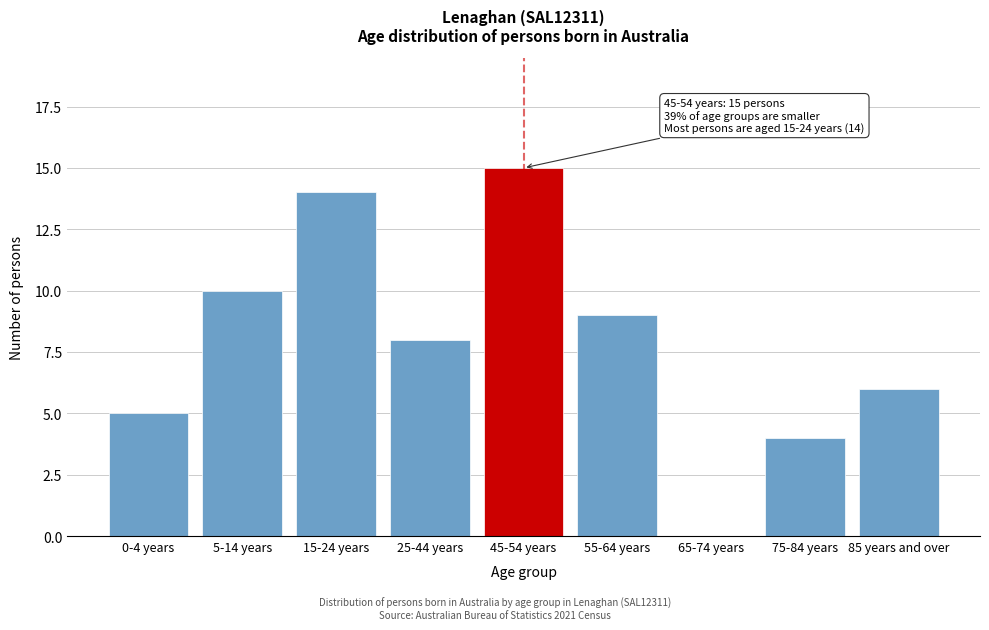

Reading right to left, extract all data points from this chart.

85 years and over=6	75-84 years=4	65-74 years=0	55-64 years=9	45-54 years=15	25-44 years=8	15-24 years=14	5-14 years=10	0-4 years=5